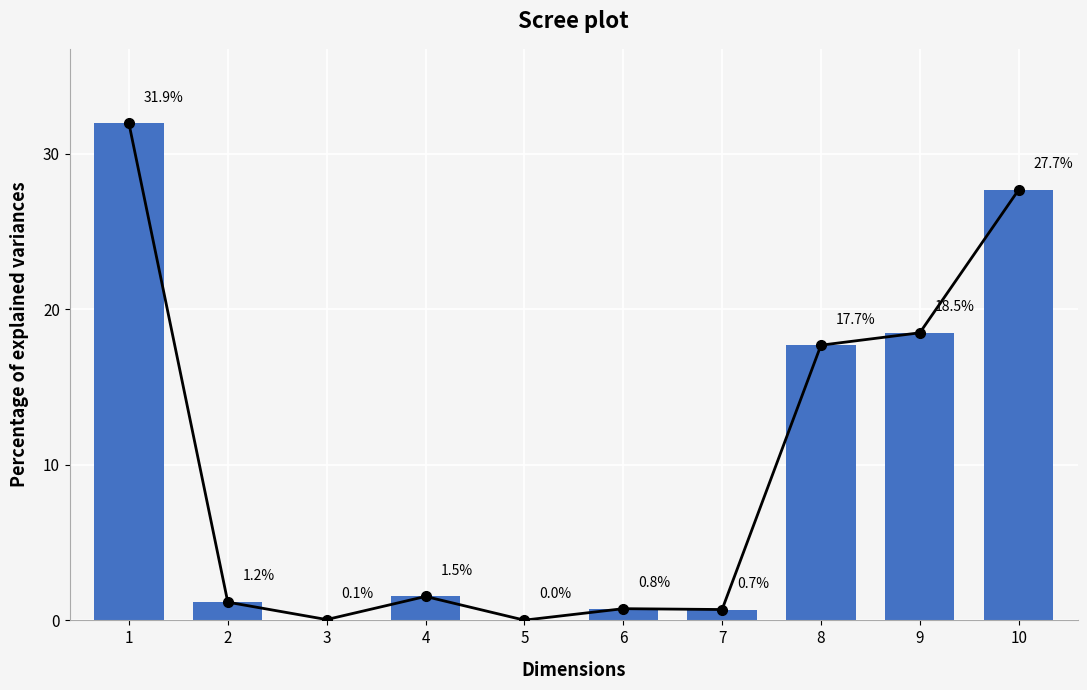

Reading left to right, transcribe all the data shown in this chart.

1=31.9	2=1.2	3=0.1	4=1.5	5=0.0	6=0.8	7=0.7	8=17.7	9=18.5	10=27.7